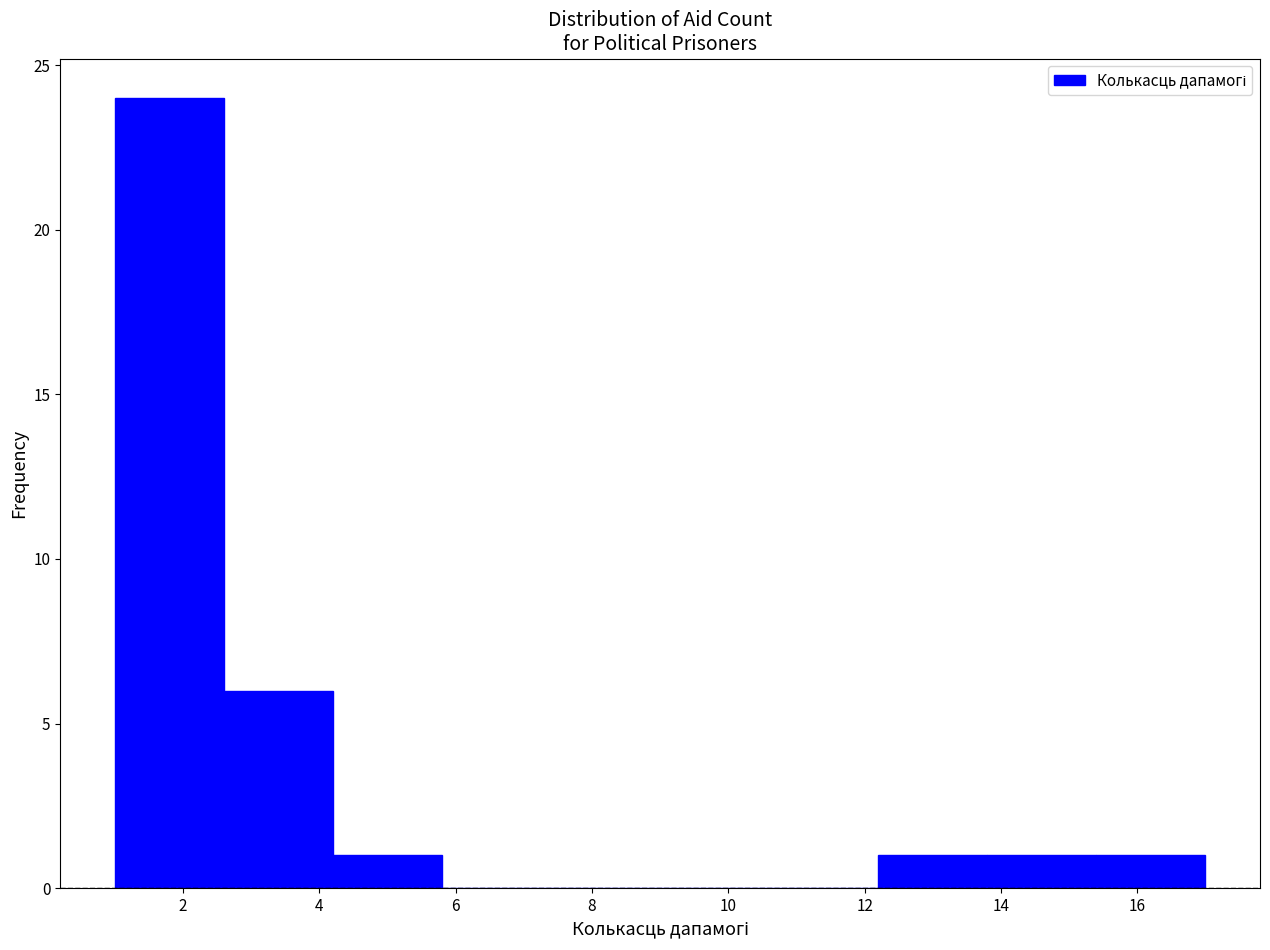

Reading left to right, transcribe this chart: for each bar, give the range it covers on the x-axis and its height. The values are not printed on the chart, so give them approximately, as read against the axis.

1.0 to 2.6: 24
2.6 to 4.2: 6
4.2 to 5.8: 1
5.8 to 7.4: 0
7.4 to 9.0: 0
9.0 to 10.6: 0
10.6 to 12.2: 0
12.2 to 13.8: 1
13.8 to 15.4: 1
15.4 to 17.0: 1